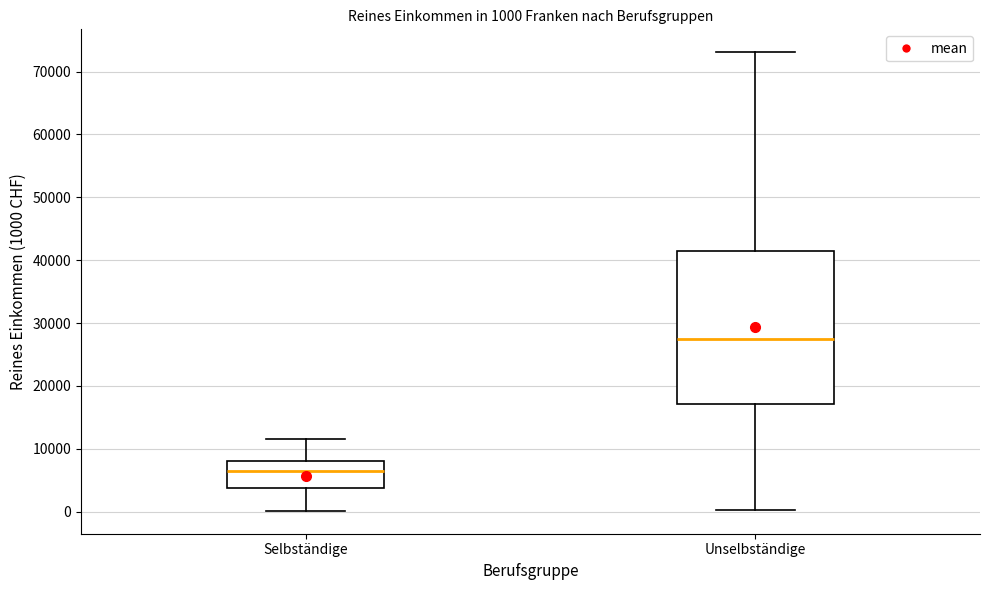

Comparing the boxes themselves (not the whiskers), which one is the tallest?

Unselbständige